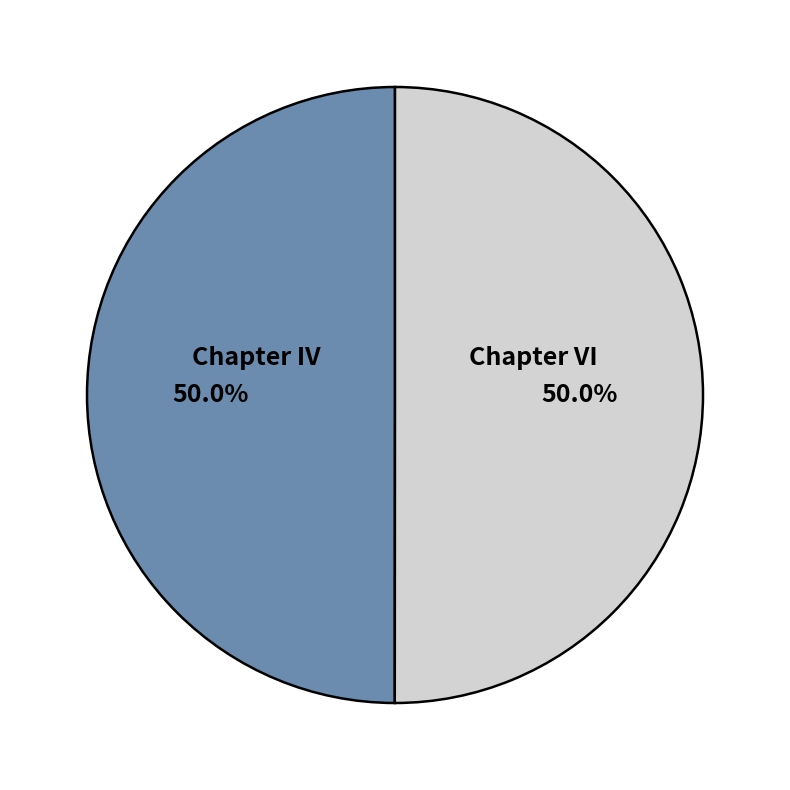

What percentage do Chapter IV and Chapter VI together represent?

100.0%